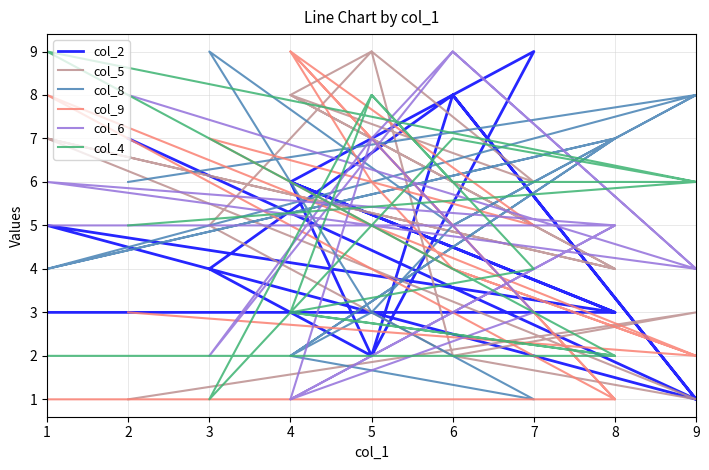

The col_9 series shows 0 at 8. True or false?

False